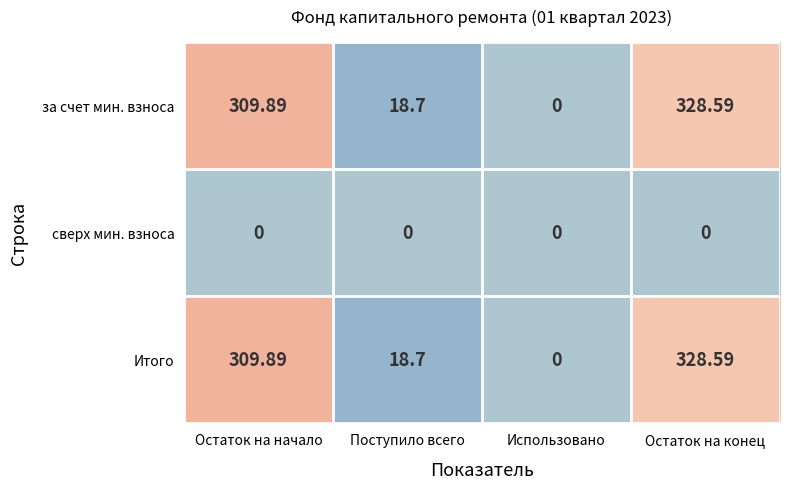

Where is Итого nearest to the value 164?

Поступило всего